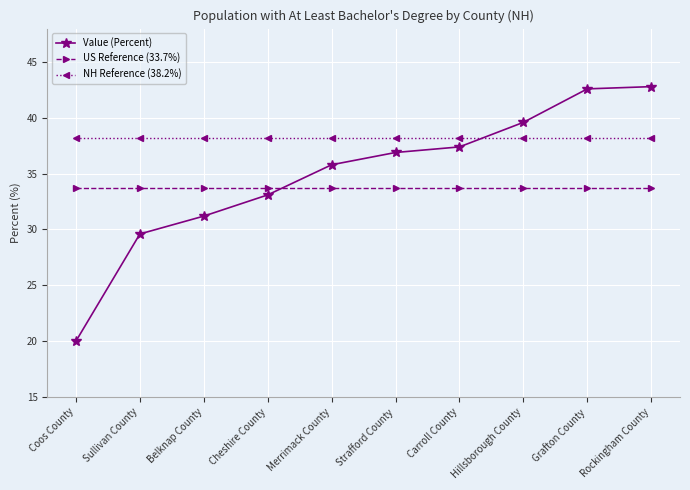

Reading left to right, extract all data points from this chart.

Value (Percent): 20.0	29.6	31.2	33.1	35.8	36.9	37.4	39.6	42.6	42.8
US Reference (33.7%): 33.7	33.7	33.7	33.7	33.7	33.7	33.7	33.7	33.7	33.7
NH Reference (38.2%): 38.2	38.2	38.2	38.2	38.2	38.2	38.2	38.2	38.2	38.2